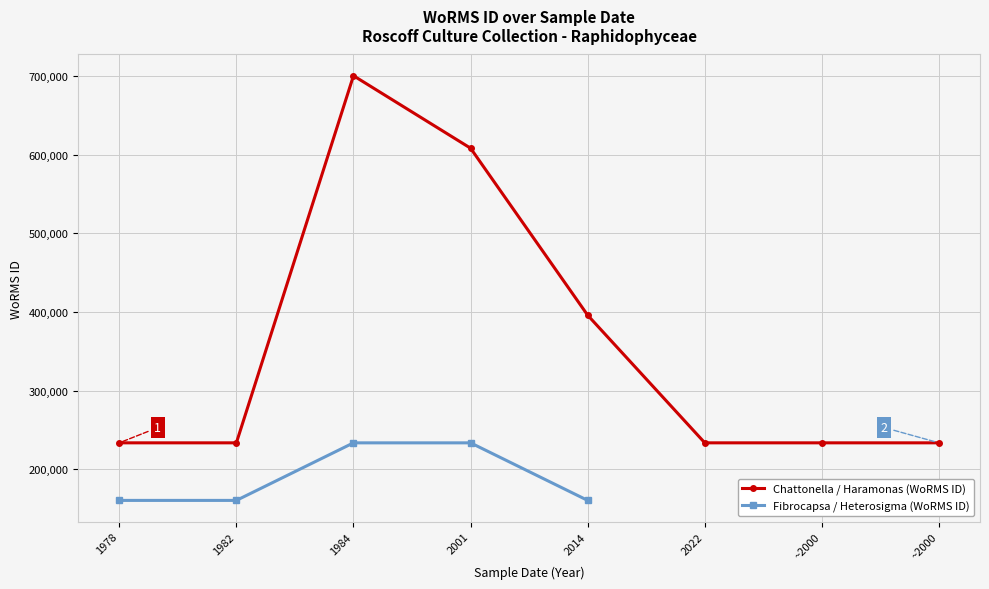

What is the average value?

294079